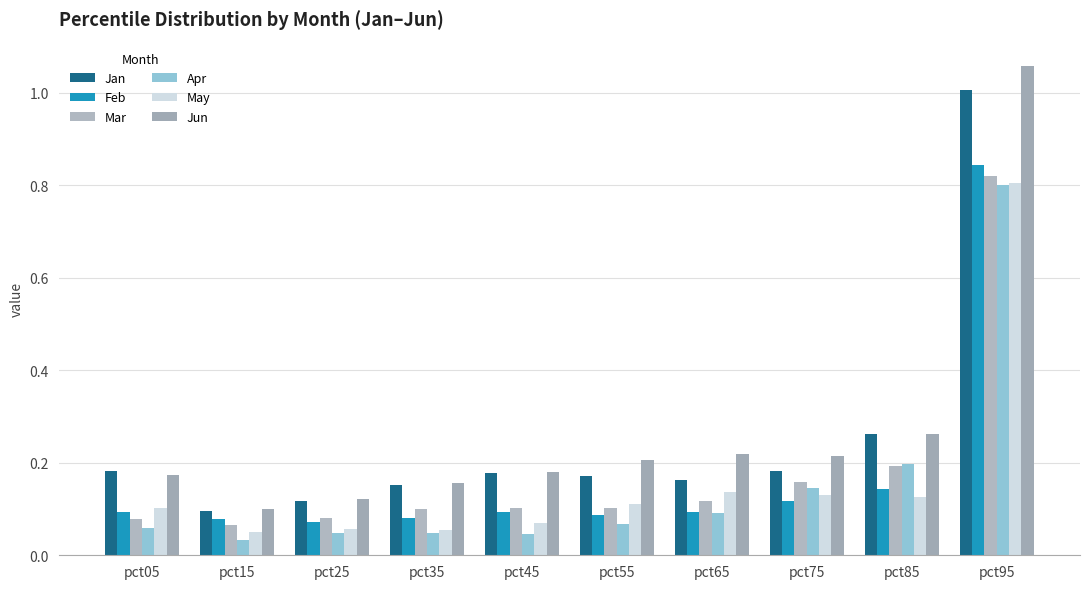

Between pct65 and pct45, which is larger?

pct45